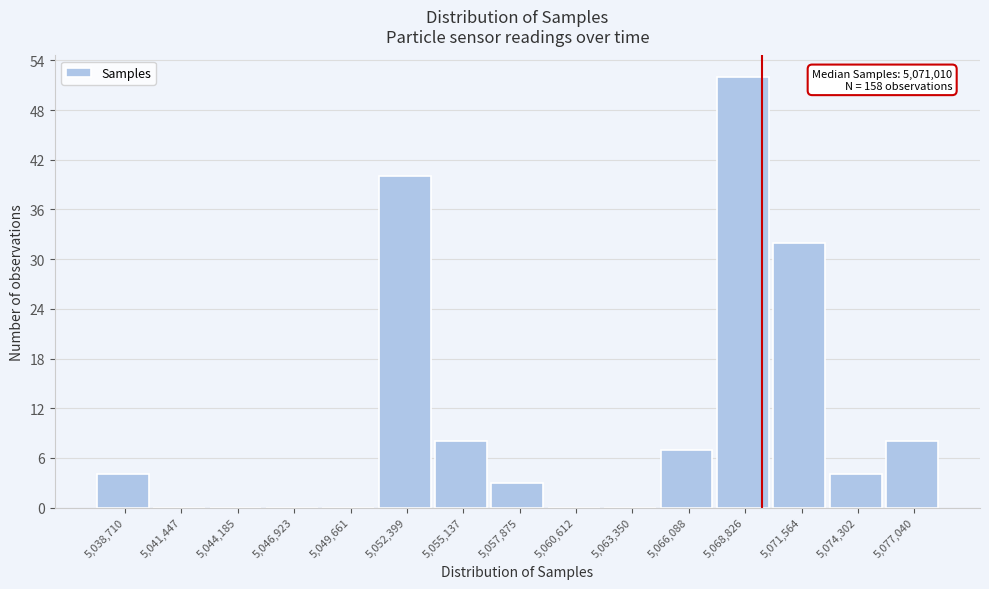

Reading left to right, list all the values displayed in this chart.

5,038,710=4	5,041,447=0	5,044,185=0	5,046,923=0	5,049,661=0	5,052,399=40	5,055,137=8	5,057,875=3	5,060,612=0	5,063,350=0	5,066,088=7	5,068,826=52	5,071,564=32	5,074,302=4	5,077,040=8